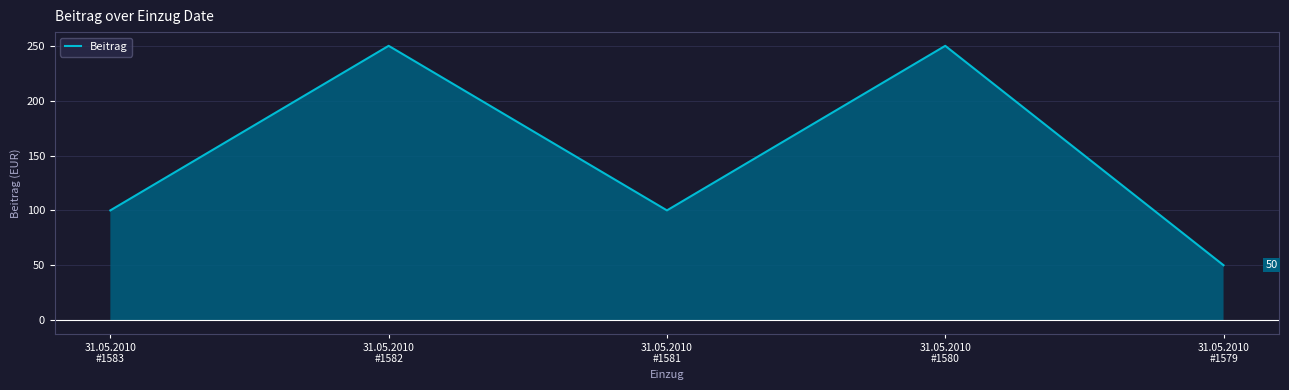

How many lines are shown in the chart?

1